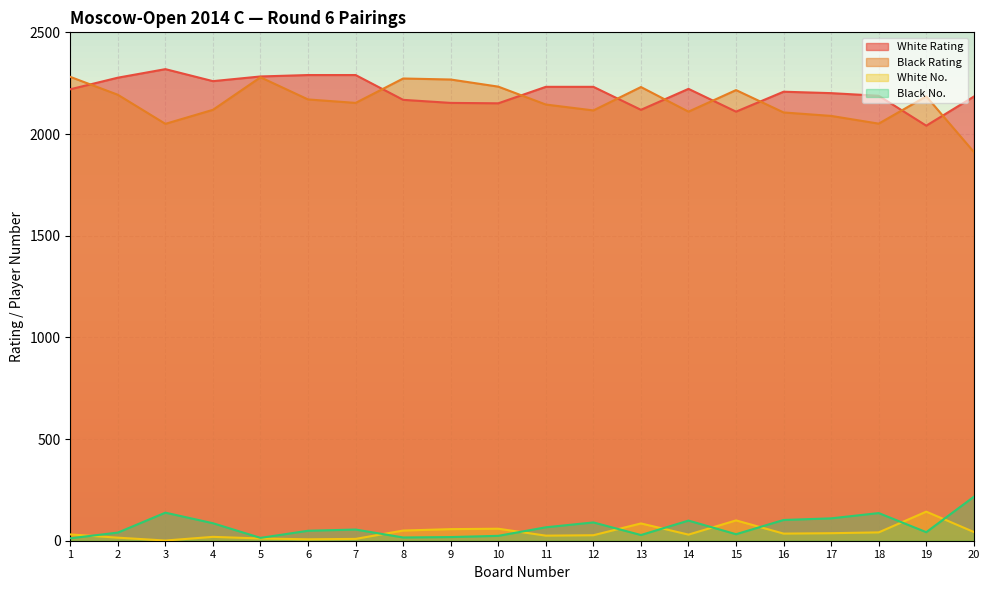

At which category does Black No. reach its first local valley?

5